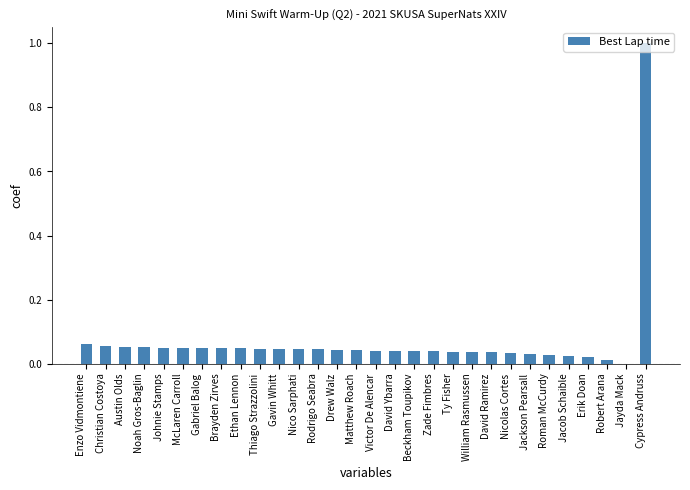

Between Johnie Stamps and Beckham Toupikov, which is larger?

Johnie Stamps